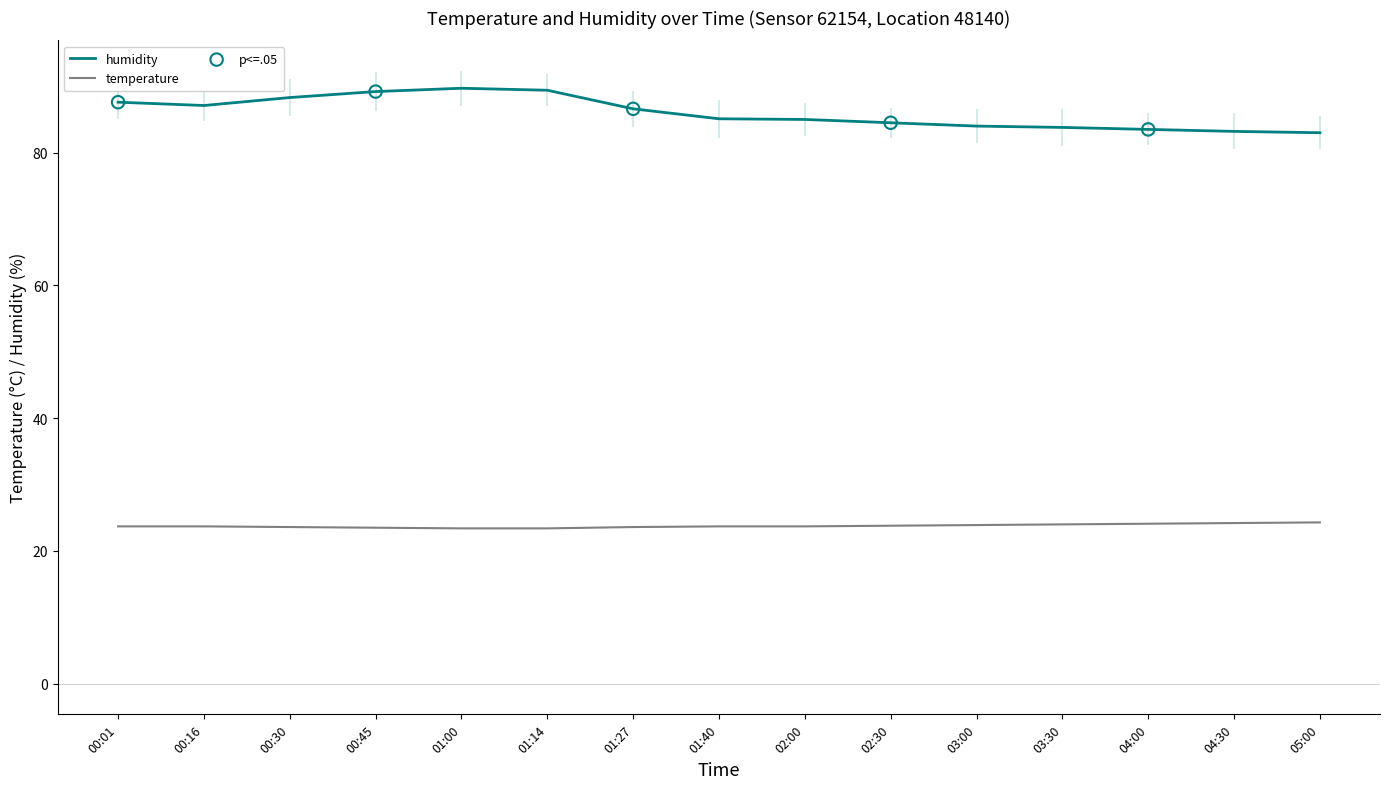

Which series has the largest Y range (max minus min)?

humidity